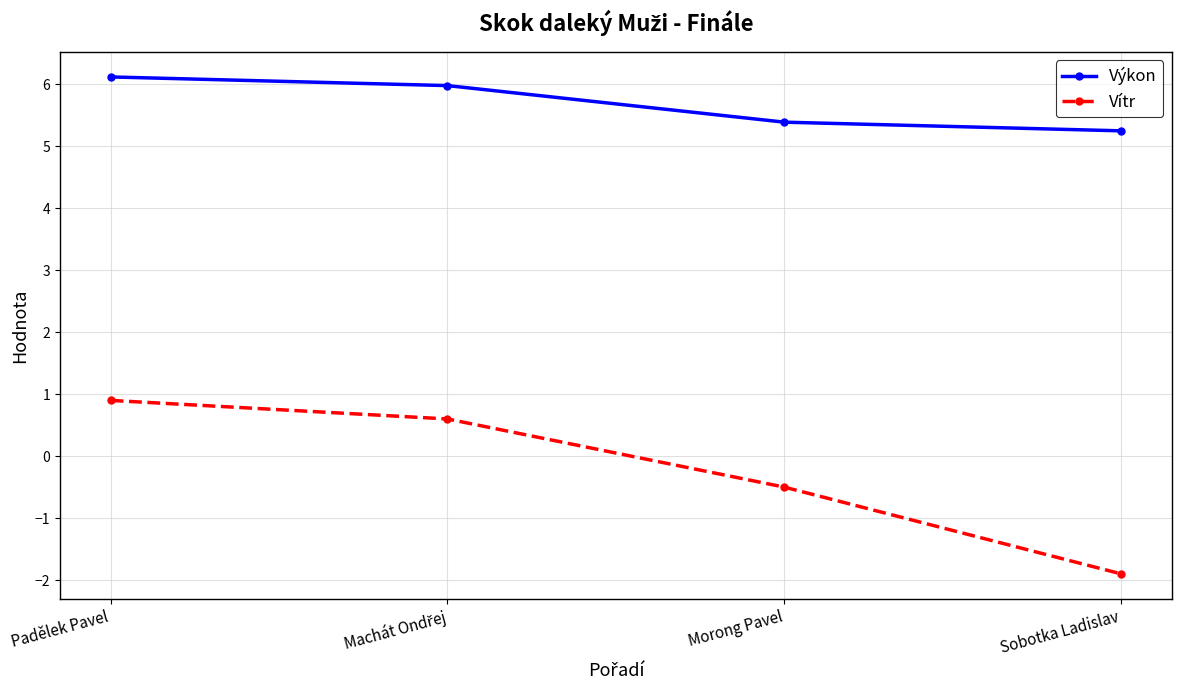

List the series in order of their peak value, highest first.

Výkon, Vítr